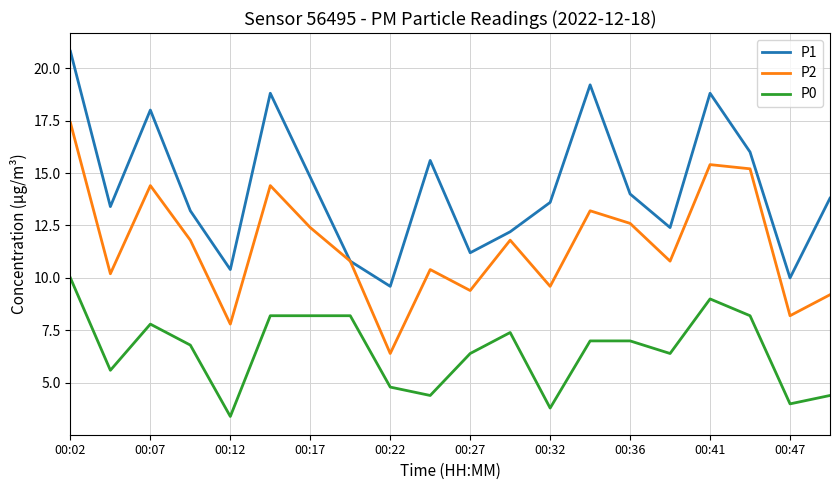

What is the maximum value for P1?

20.8